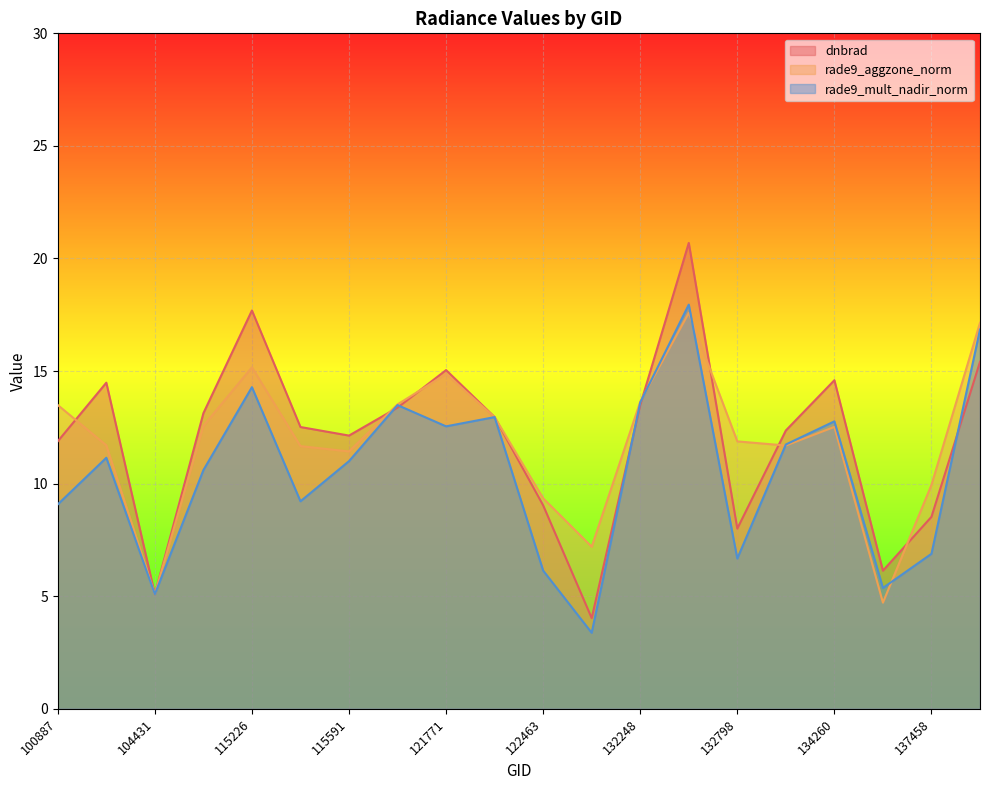

How many intersections are there between dnbrad and rade9_mult_nadir_norm?

5